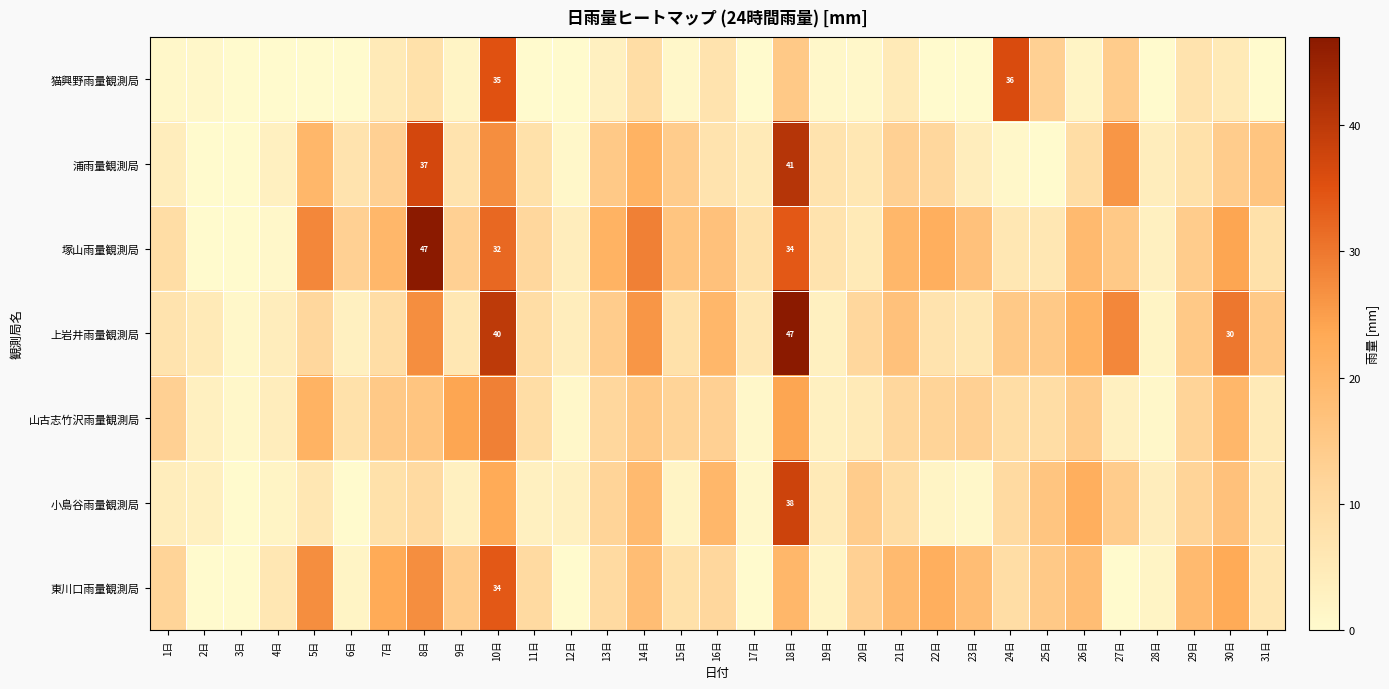

What is the difference between the maximum and minimum values in the 山古志竹沢雨量観測局 series?

28